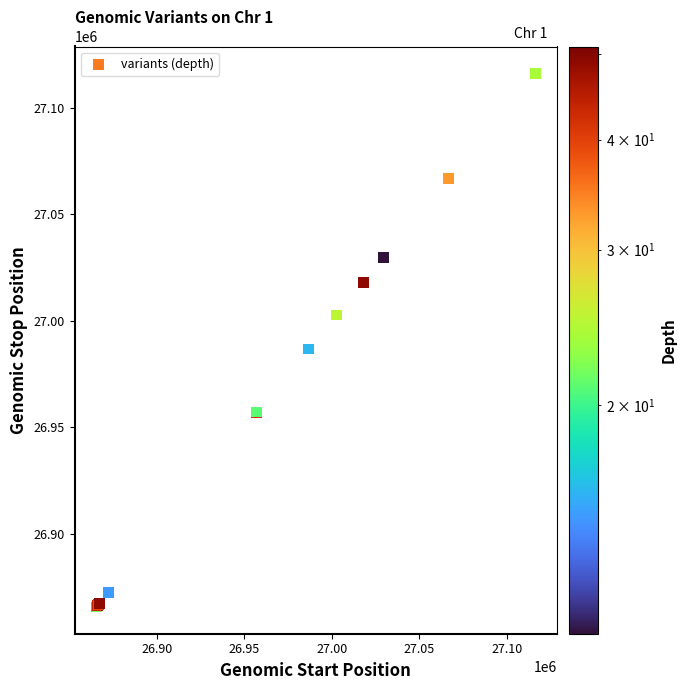

What Y value in the scatter plot is closest to 26990876?

26986699